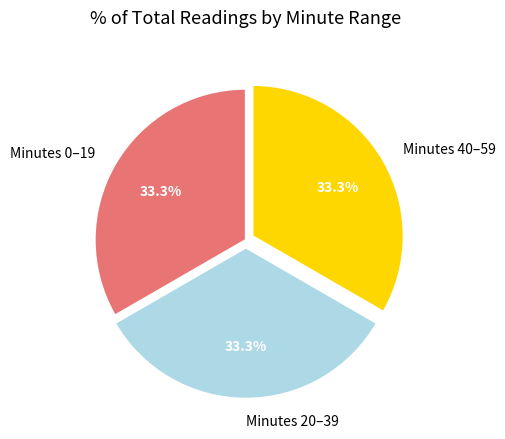

Does Minutes 0–19 represent more than half of the total?

No